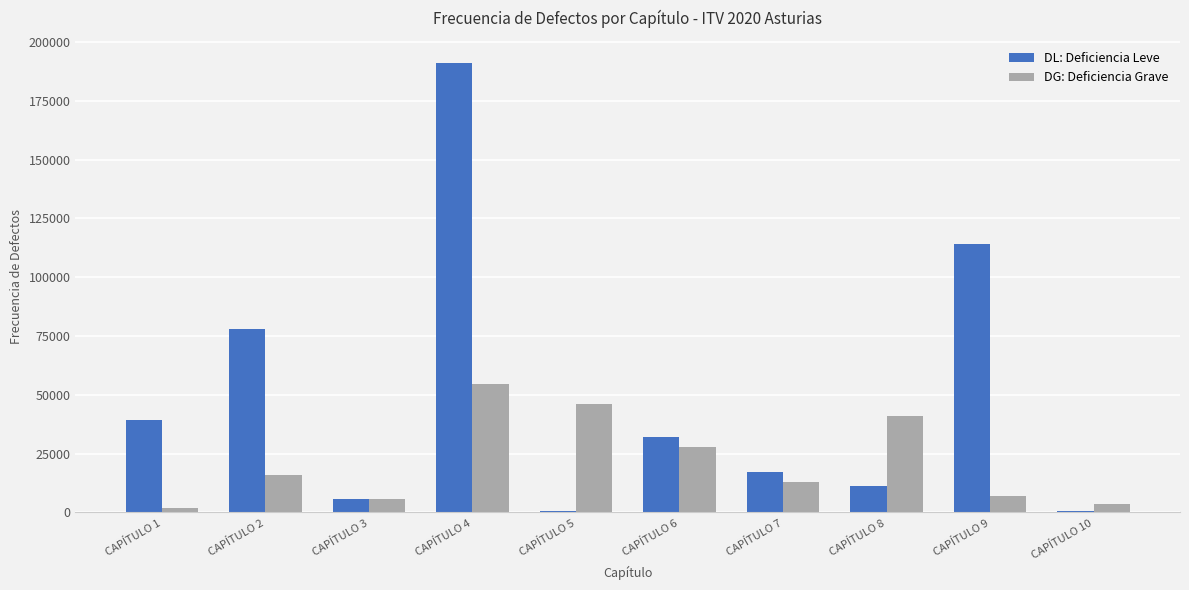

What is the greatest value displayed?

190932